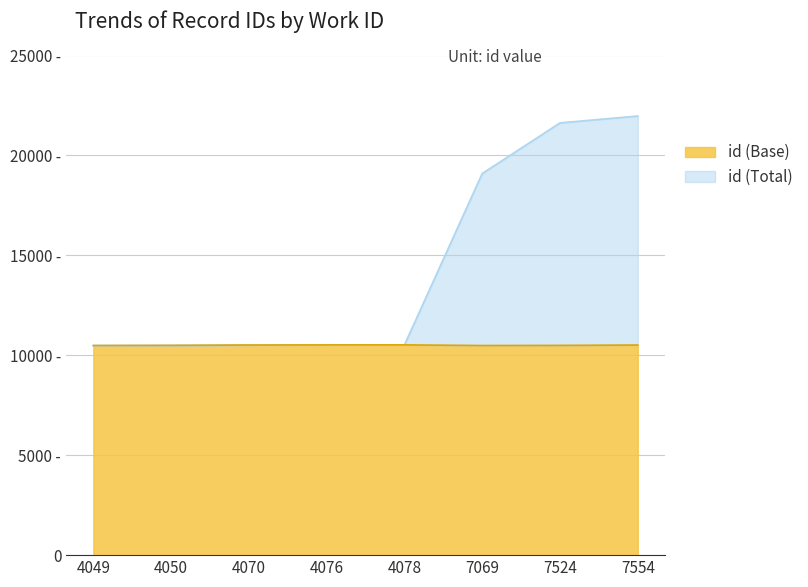

What is the difference between the id (Total) values at 7554 and 4078?

11451